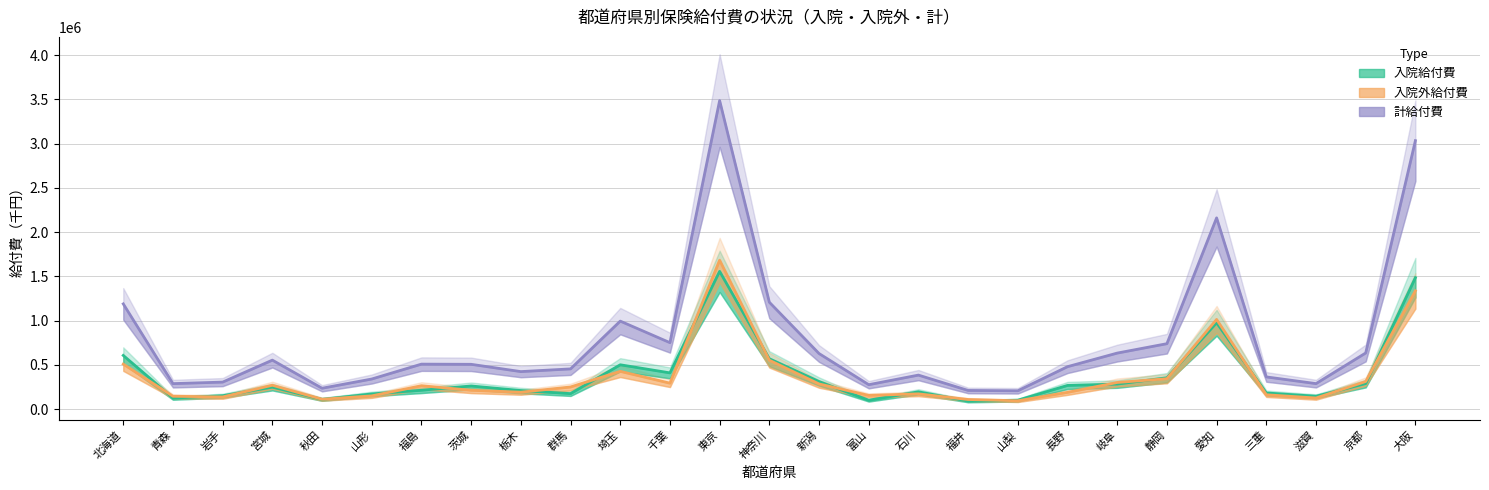

What are all the series names shown in the legend?

入院給付費, 入院外給付費, 計給付費